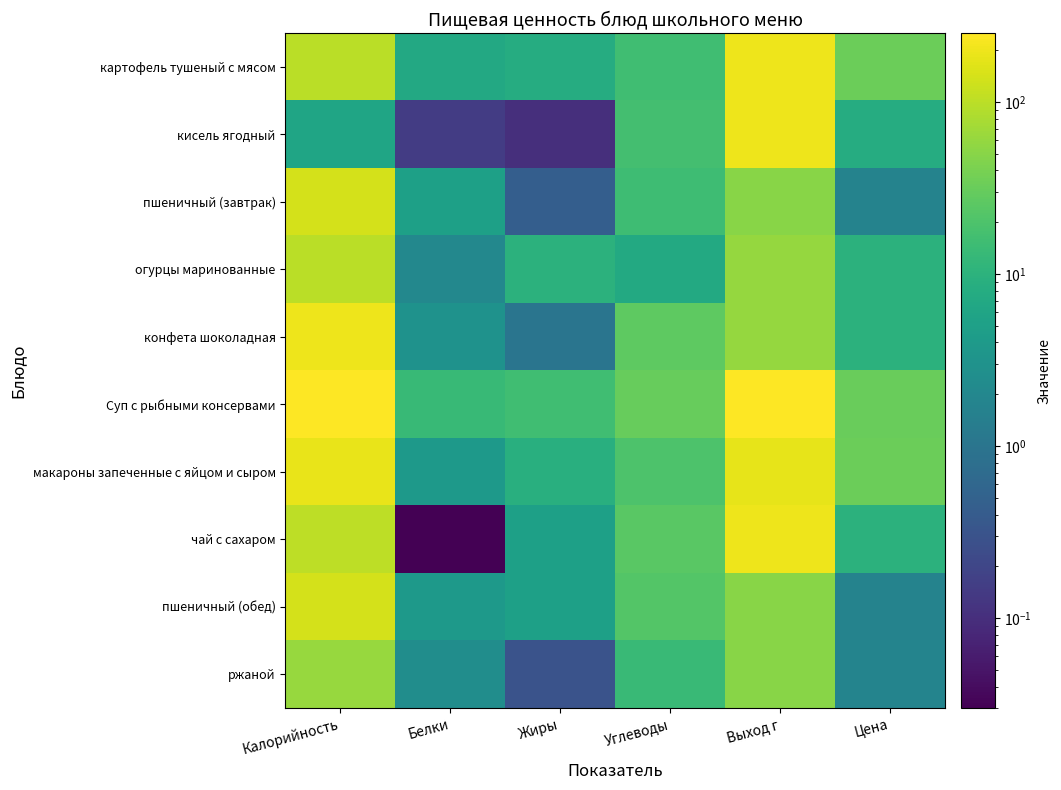

What is the spread (max minus min) of values at Калорийность?

244.7